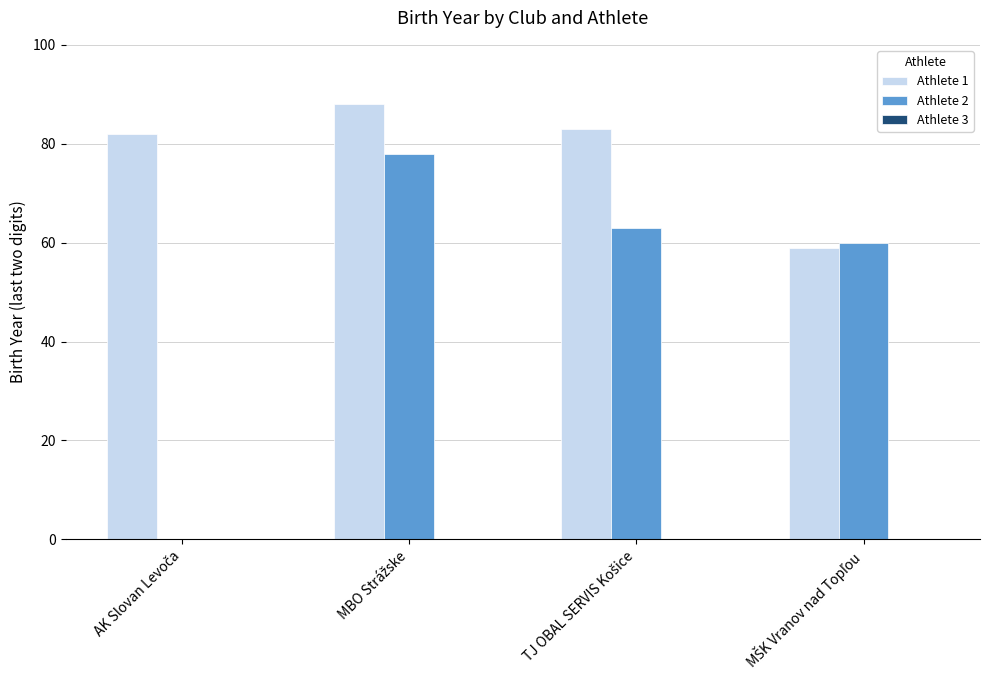

What is the greatest value displayed?

88